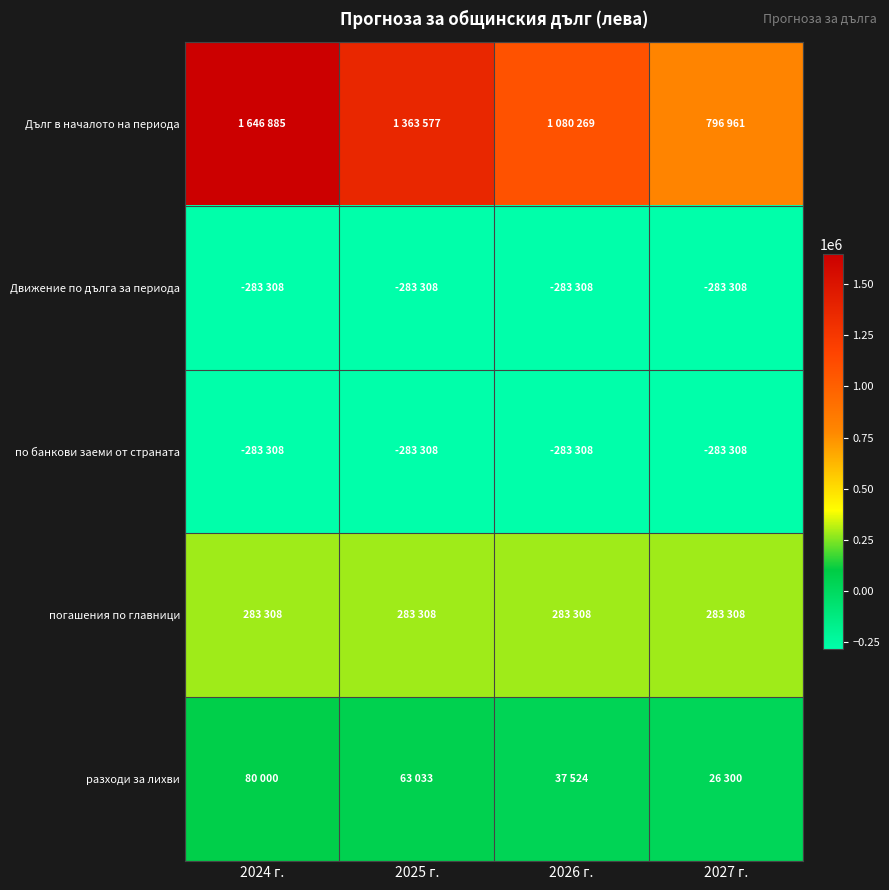

Which series has the largest total across all categories?

Дълг в началото на периода